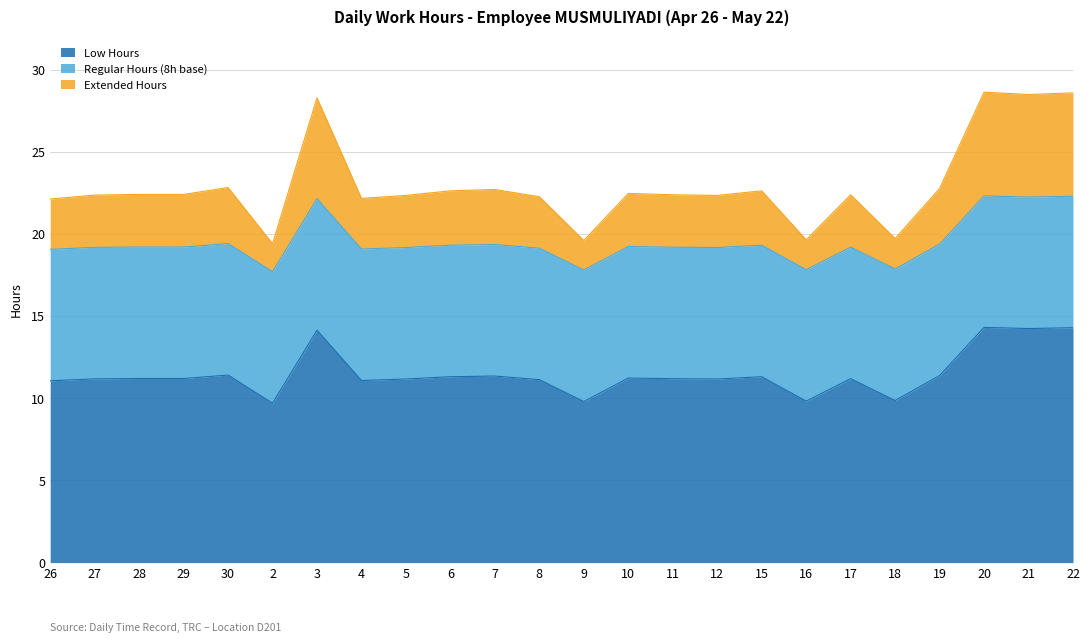

At which category is the sum across all series the highest?

20